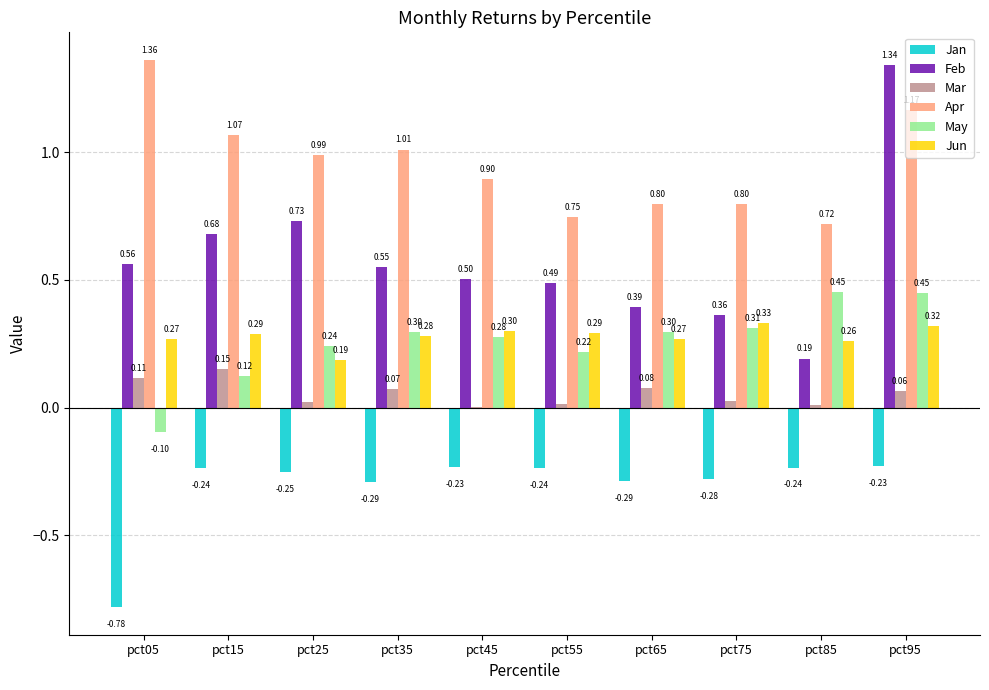

What is the difference between the Feb values at pct35 and pct95?

0.8